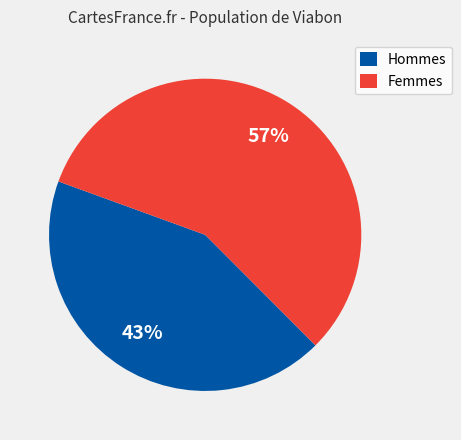

To the nearest percent, what portion does Femmes represent?

57%